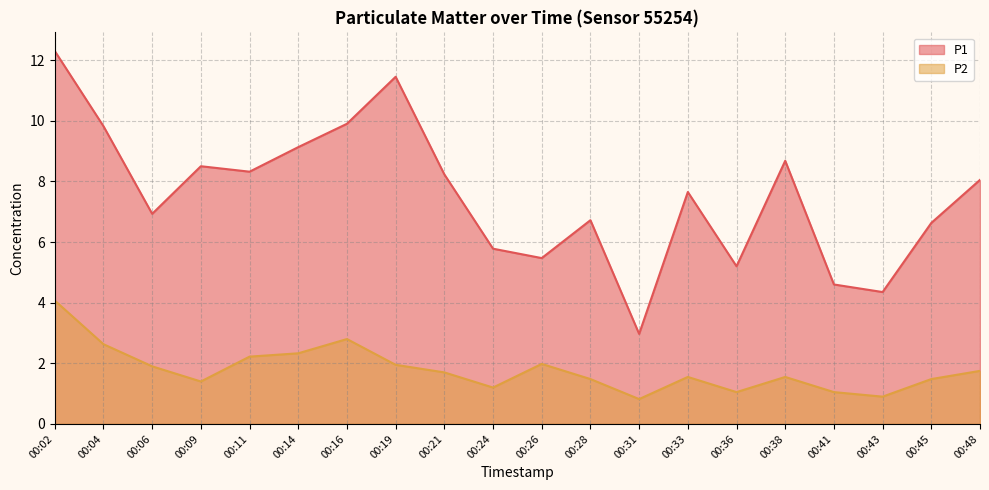

Reading left to right, transcribe all the data shown in this chart.

P1: 00:02=12.3	00:04=9.8	00:06=6.9	00:09=8.5	00:11=8.3	00:14=9.1	00:16=9.9	00:19=11.4	00:21=8.2	00:24=5.8	00:26=5.5	00:28=6.7	00:31=3.0	00:33=7.7	00:36=5.2	00:38=8.7	00:41=4.6	00:43=4.3	00:45=6.6	00:48=8.1
P2: 00:02=4.1	00:04=2.6	00:06=1.9	00:09=1.4	00:11=2.2	00:14=2.3	00:16=2.8	00:19=1.9	00:21=1.7	00:24=1.2	00:26=2.0	00:28=1.5	00:31=0.8	00:33=1.6	00:36=1.1	00:38=1.6	00:41=1.1	00:43=0.9	00:45=1.5	00:48=1.8